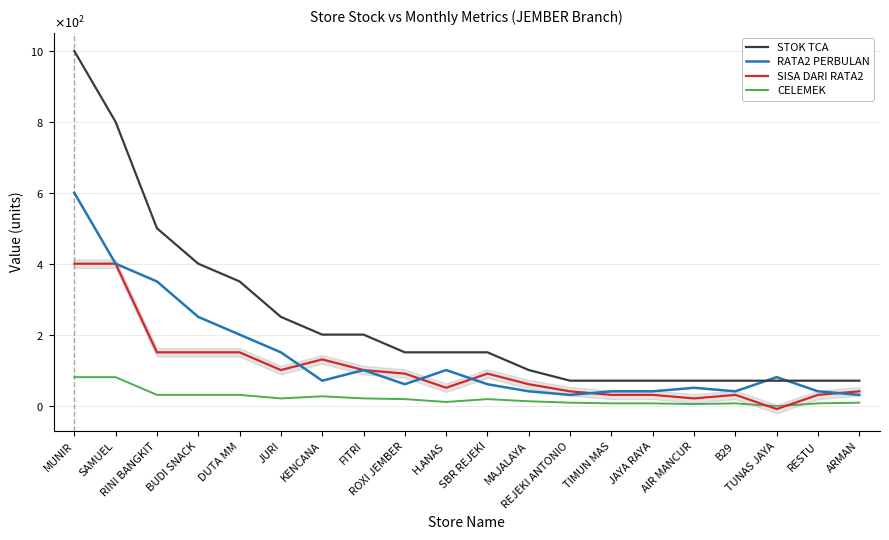

How many values in the RATA2 PERBULAN series exceed 70?

9